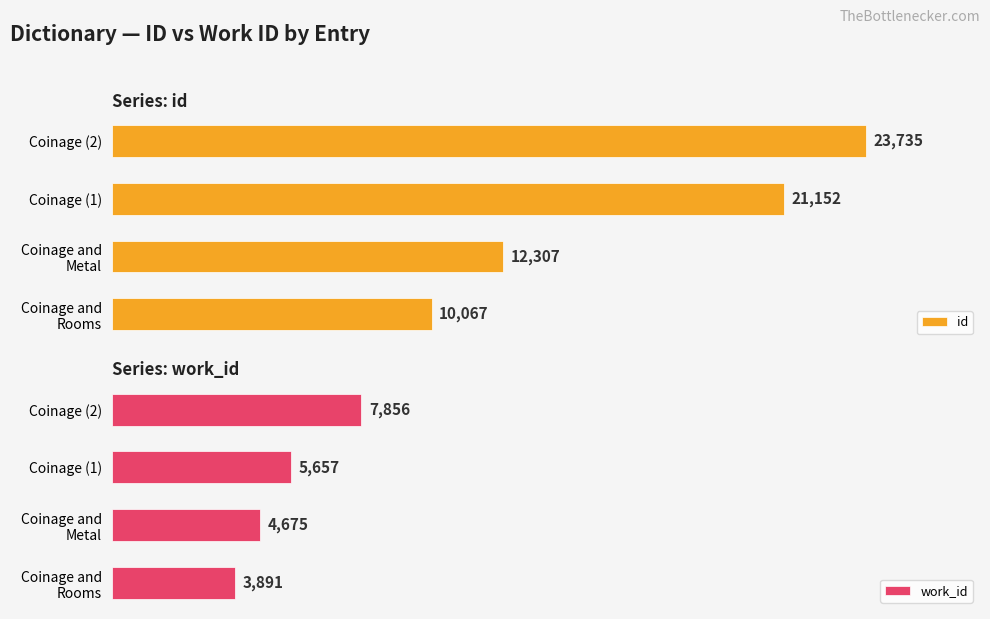

What is the difference between the maximum and second lowest values in the id series?

11428